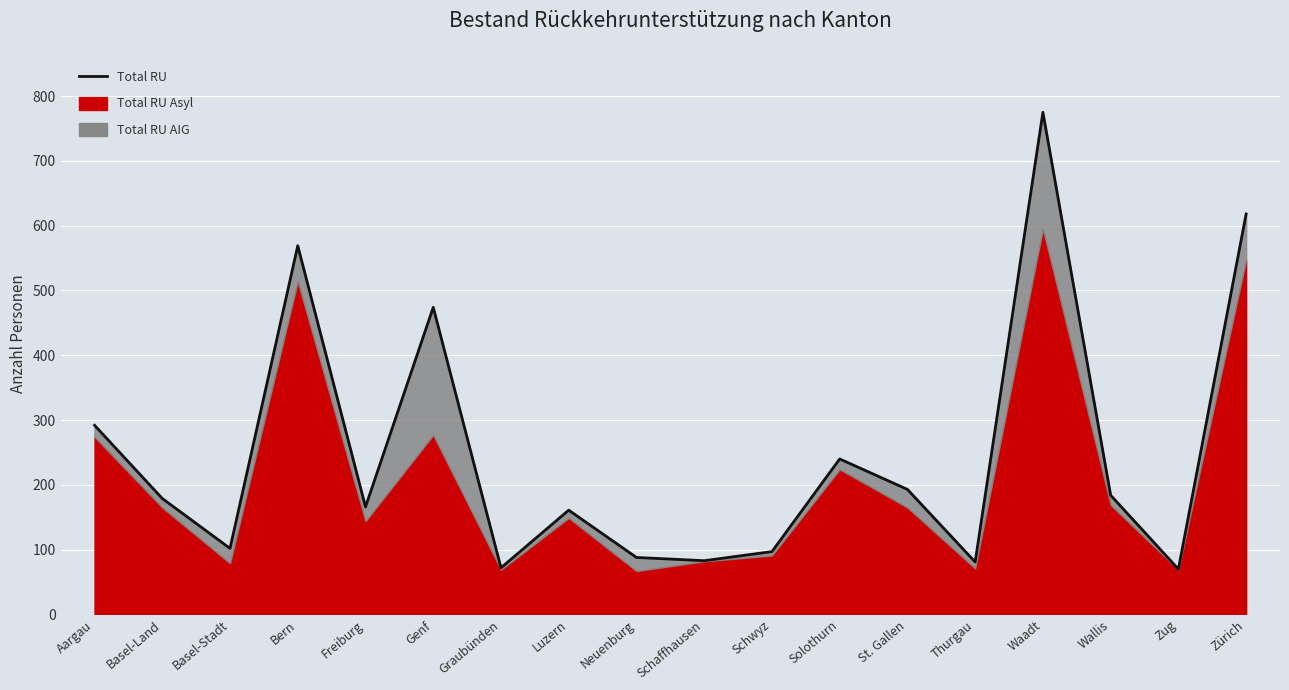

Reading right to left, list all the values displayed in this chart.

Zürich=618	Zug=70	Wallis=184	Waadt=775	Thurgau=81	St. Gallen=193	Solothurn=240	Schwyz=97	Schaffhausen=83	Neuenburg=88	Luzern=161	Graubünden=72	Genf=474	Freiburg=166	Bern=569	Basel-Stadt=102	Basel-Land=179	Aargau=292